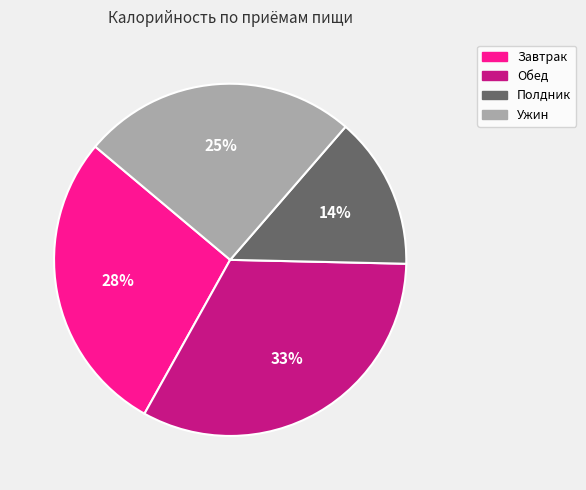

Does any single category account for the majority?

No